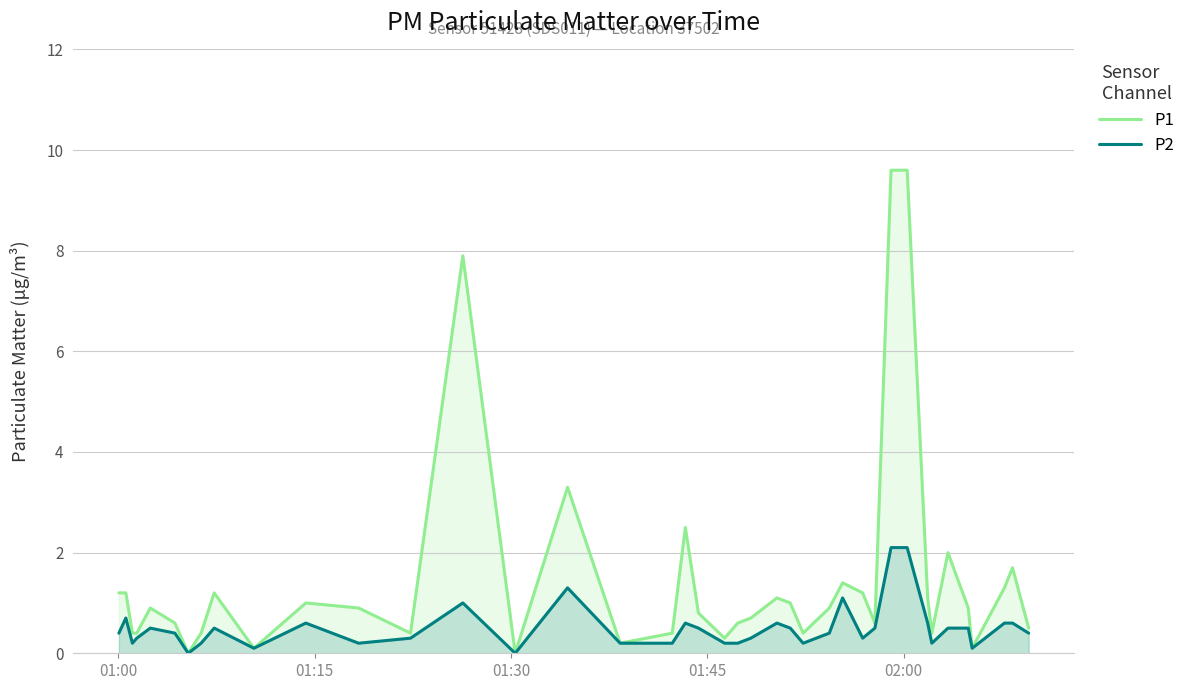

What is the greatest value displayed?

9.6